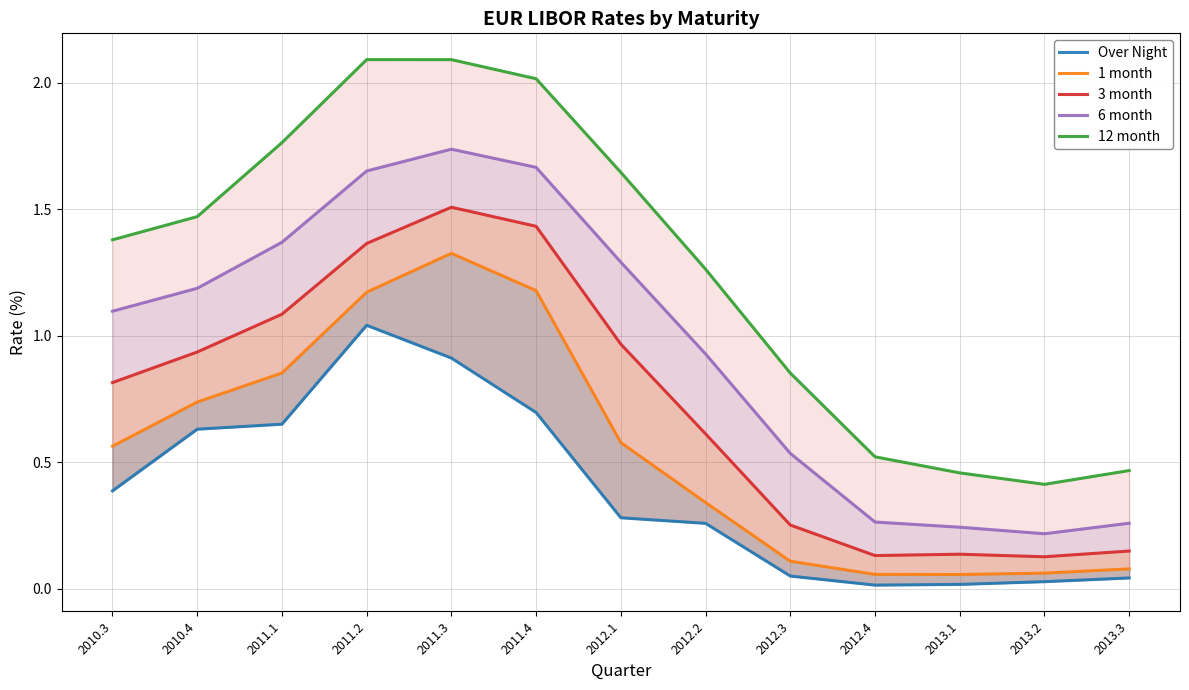

At which label does 6 month reach its peak?

2011.3